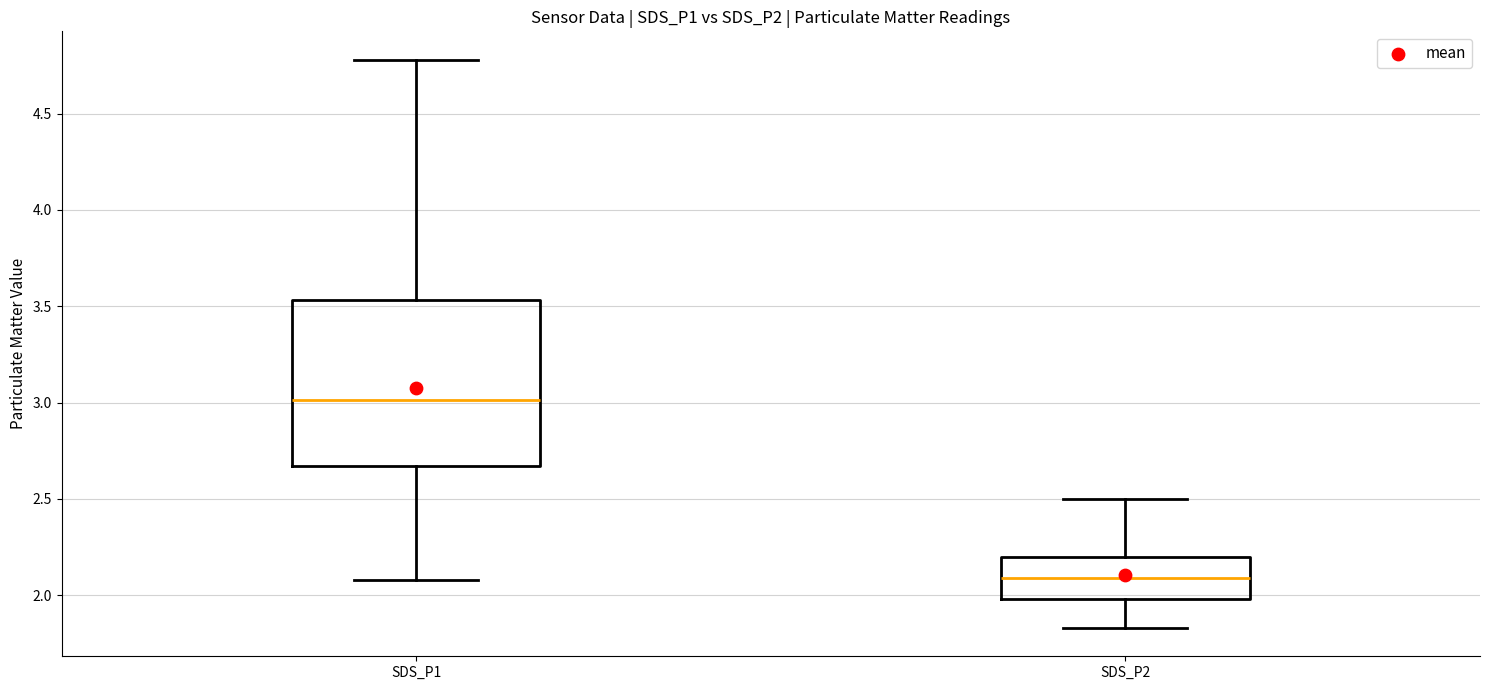

Reading left to right, transcribe this box plot: for each box, give where its median line is, the range the box spans, and where its two whiskers end, as read against the y-axis. The values are not printed on the chart, so give them approximately, as read against the axis.

SDS_P1: median 3.00, box 2.65 to 3.55, whiskers 2.10 to 4.80
SDS_P2: median 2.10, box 2.00 to 2.20, whiskers 1.85 to 2.50